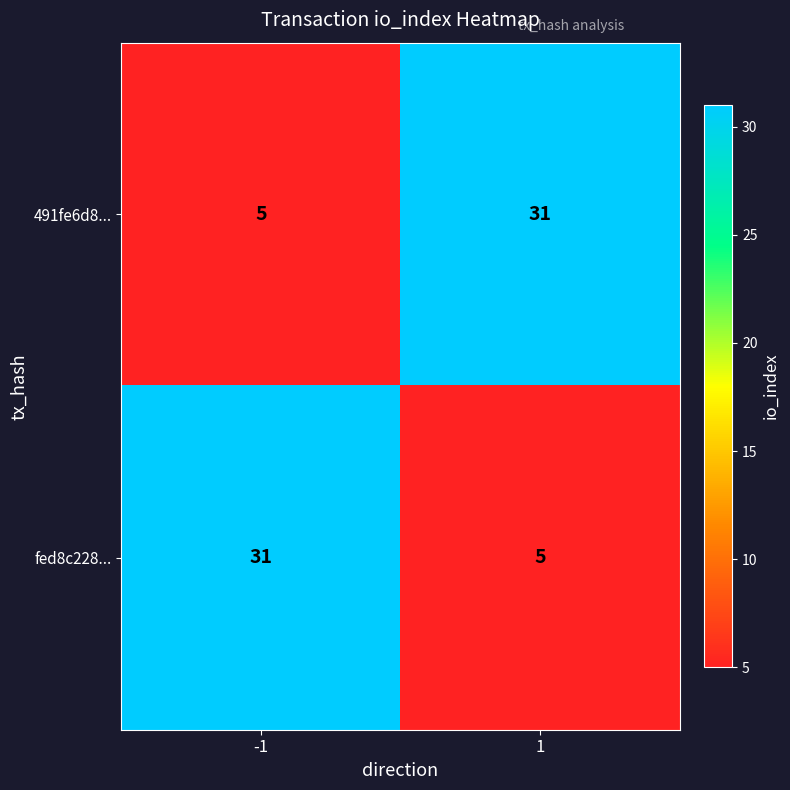

What value does the 491fe6d8... series have at 1?

31